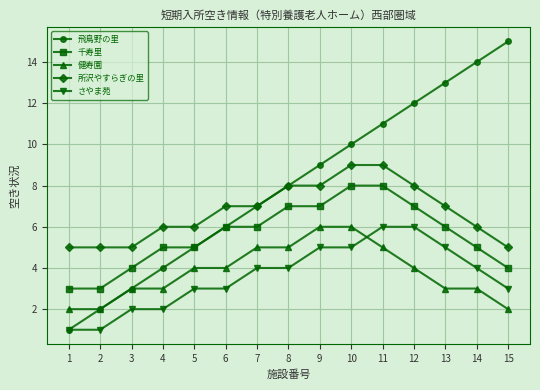

True or false: 所沢やすらぎの里 and さやま苑 cross at least once.

False